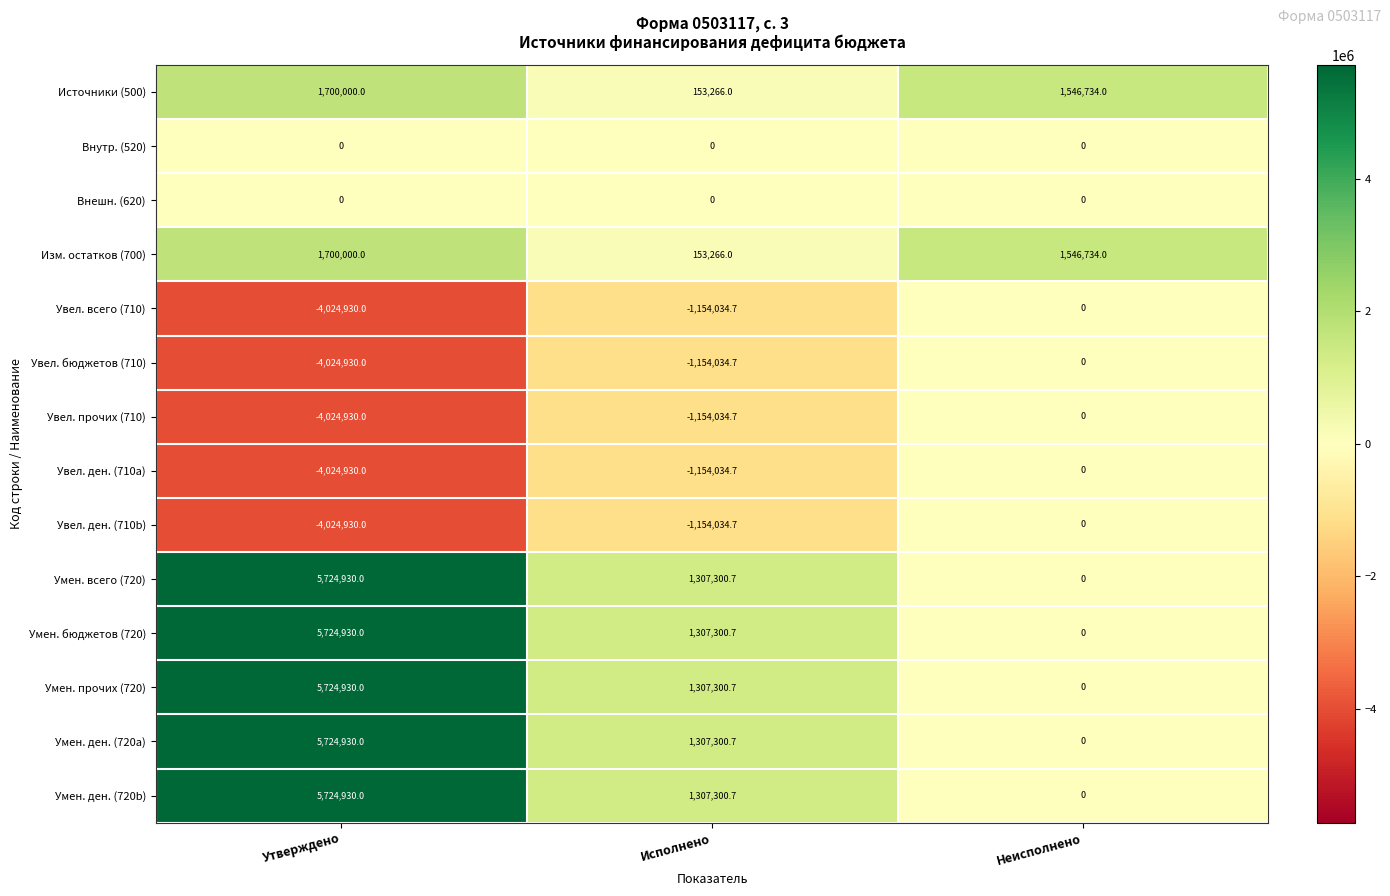

What is the spread (max minus min) of values at Неисполнено?

1546734.0